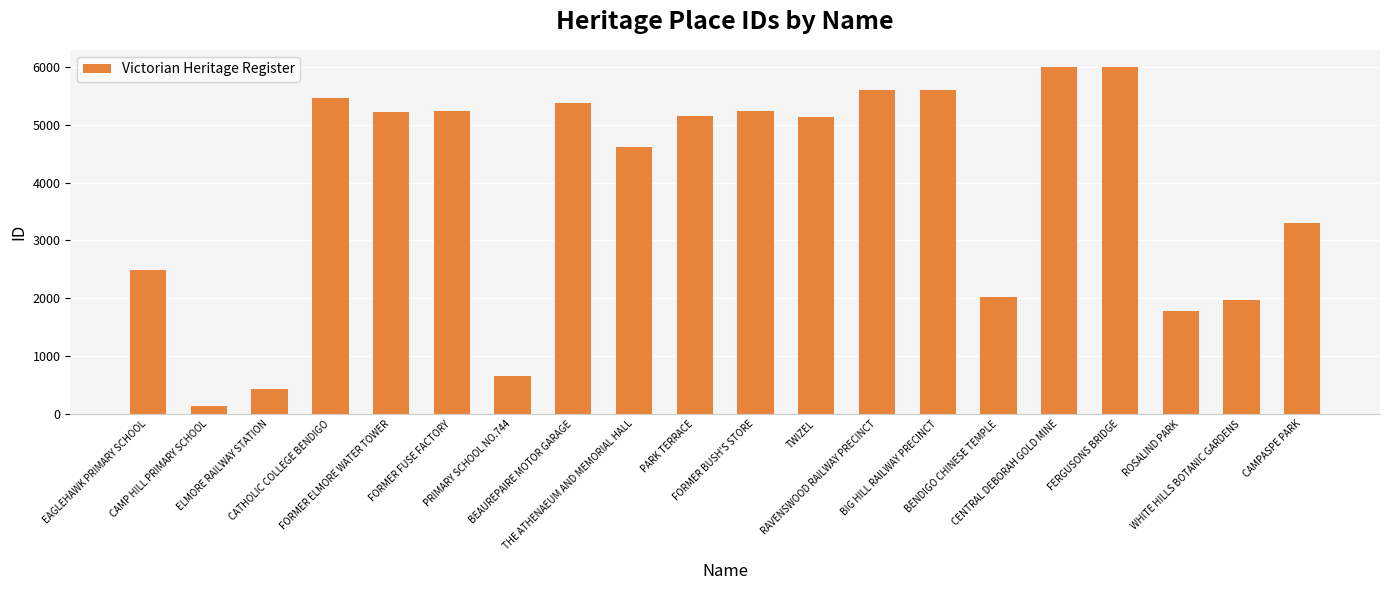

What is the maximum value shown in the chart?

5997